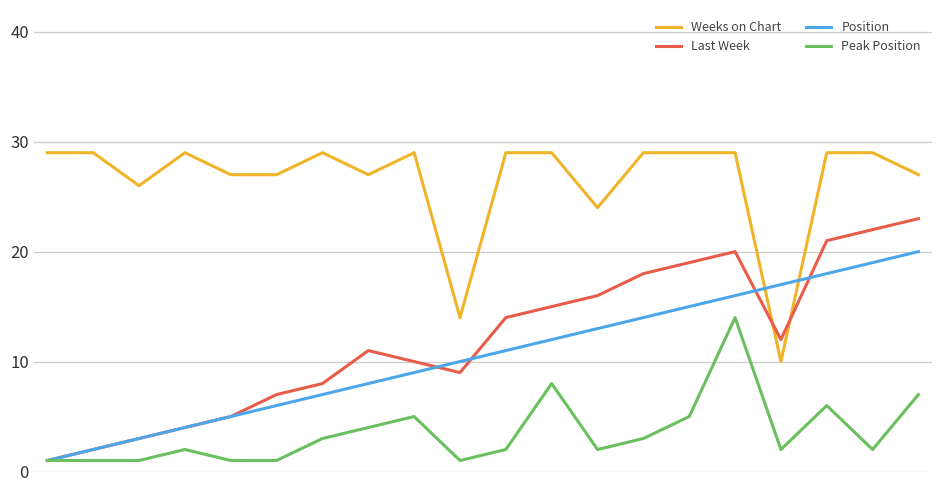

What is the greatest value displayed?

29